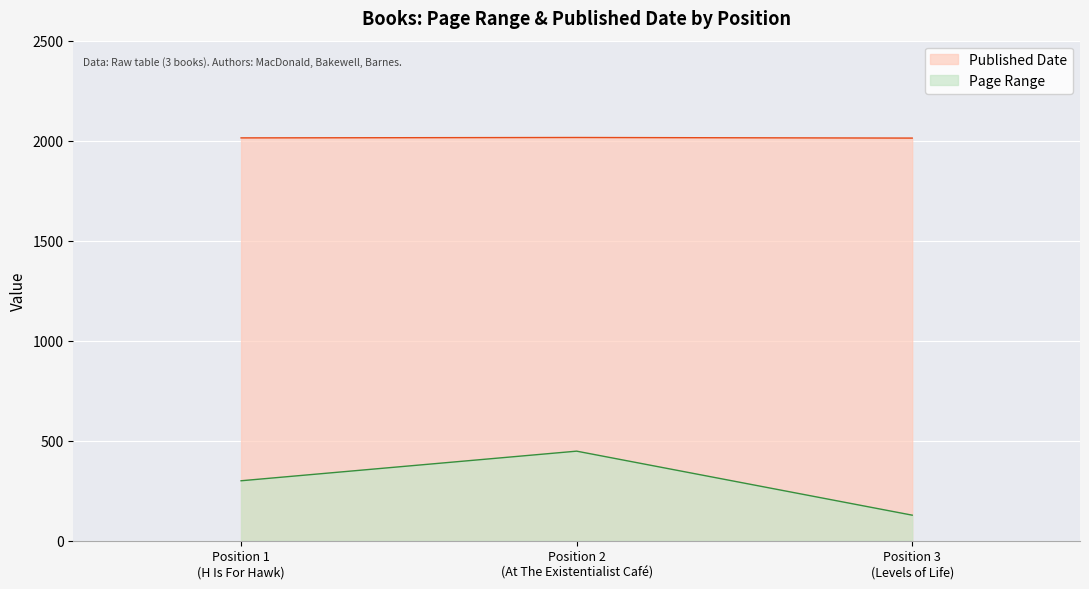

What is the minimum value for Published Date?

2013